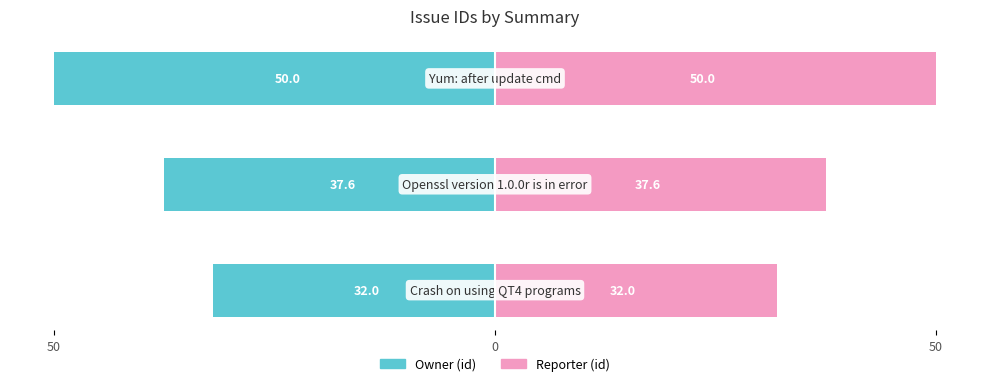

List the series in order of their peak value, lowest first.

Owner (id), Reporter (id)